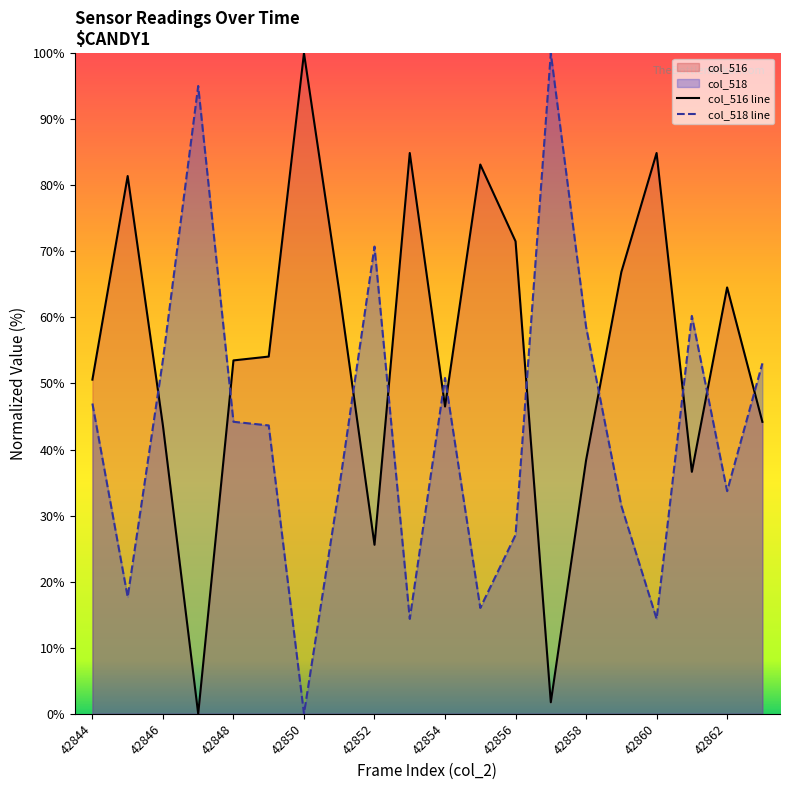

At which label does col_516 first exceed 54?

42845